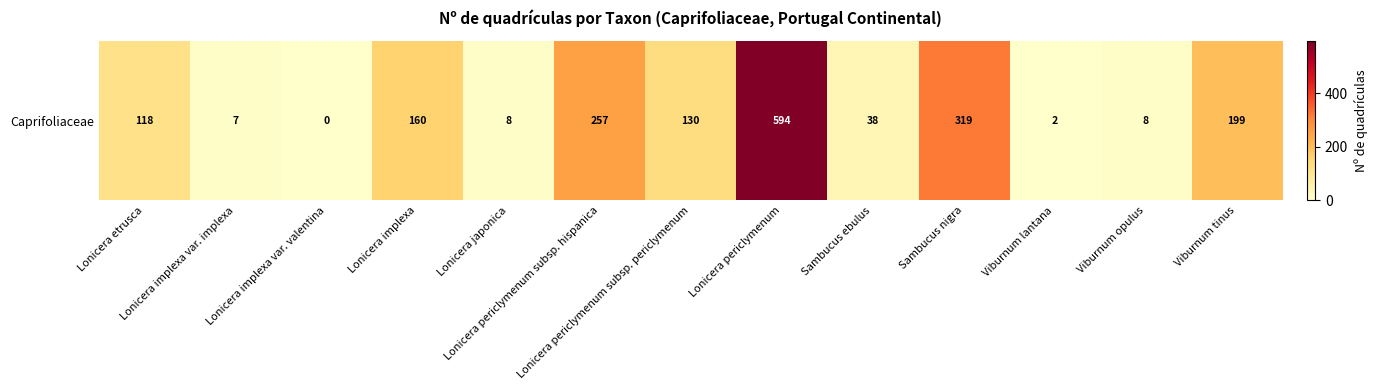

Reading left to right, list all the values displayed in this chart.

118	7	0	160	8	257	130	594	38	319	2	8	199